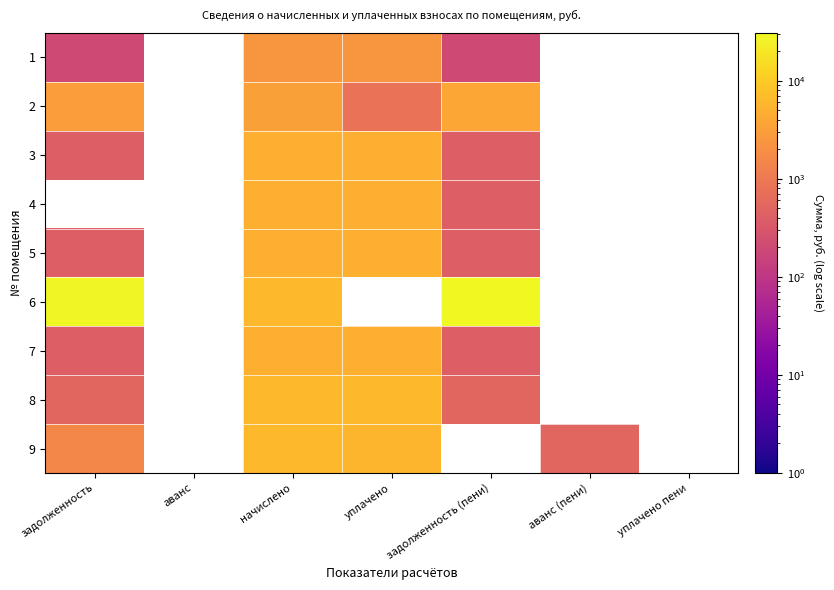

Between аванс and начислено, which is larger?

начислено